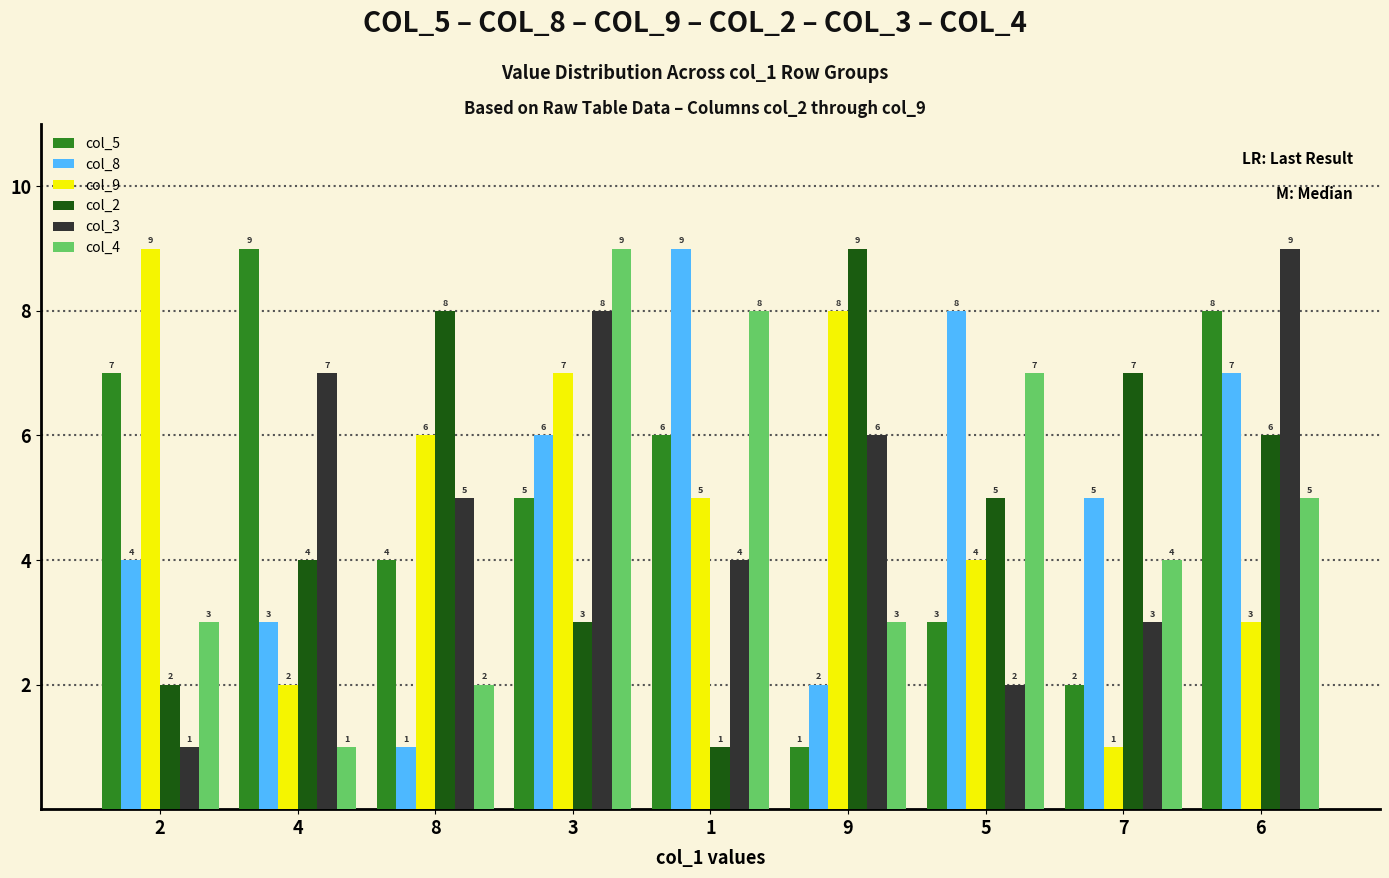

Does the chart contain stacked bars?

No